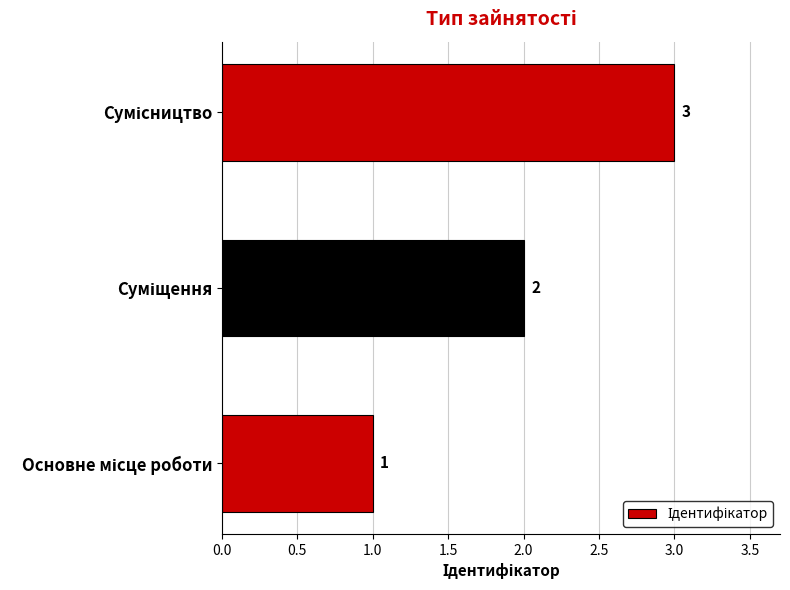

What is the greatest value displayed?

3